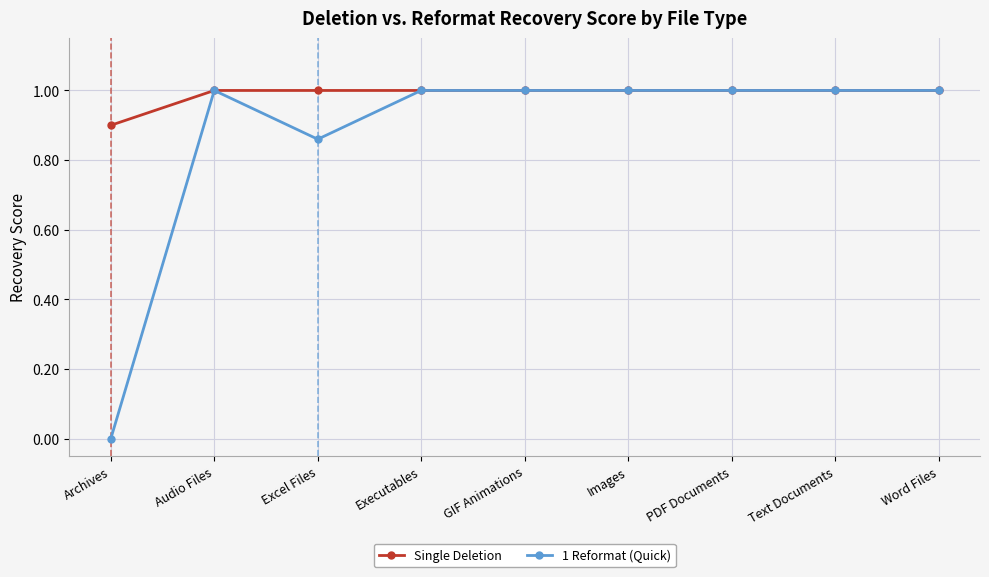

At which label does Single Deletion reach its minimum?

Archives